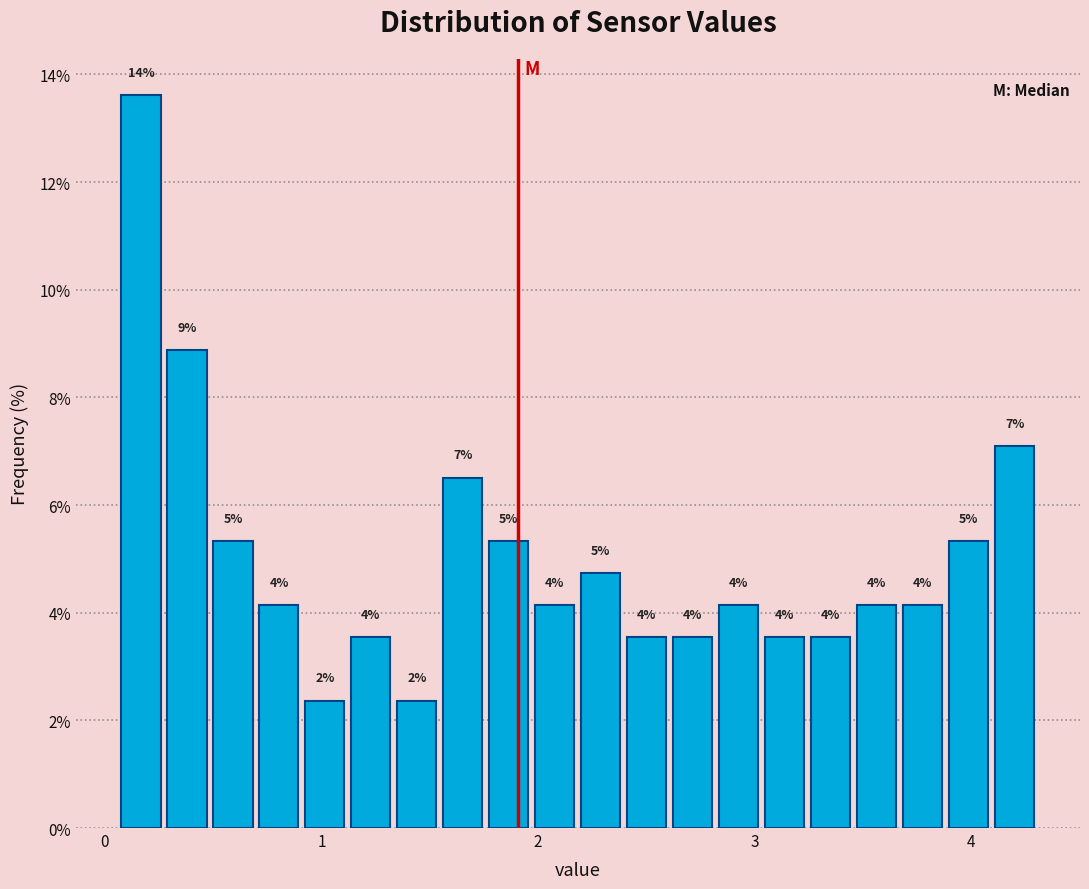

Around what value on the x-axis is the tallest bar? Give the approximate position of its centre, as read against the axis.

0.2